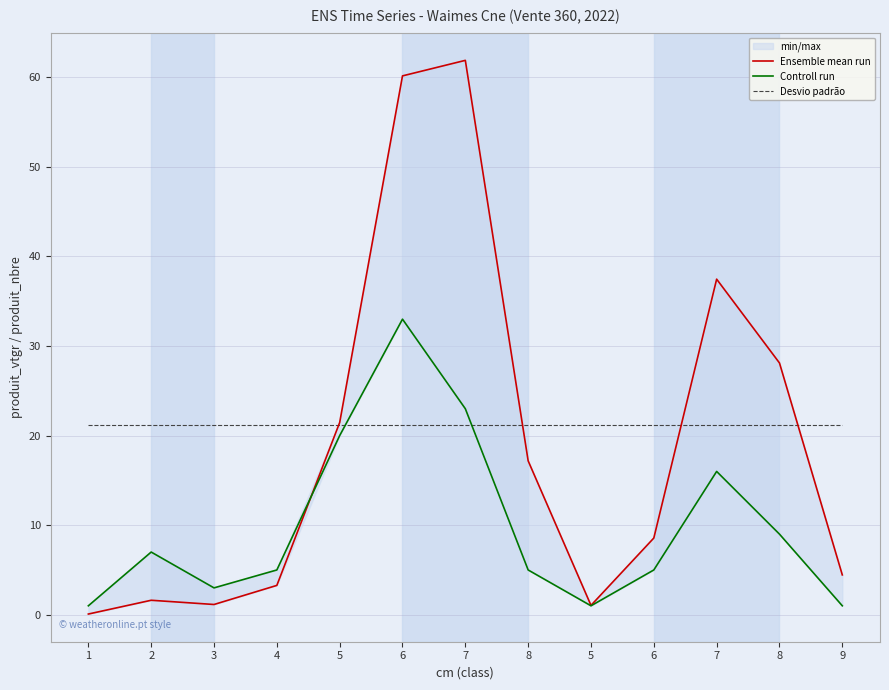

List the labels in order of Desvio padrão value, largest first.

1, 2, 3, 4, 5, 6, 7, 8, 5, 6, 7, 8, 9